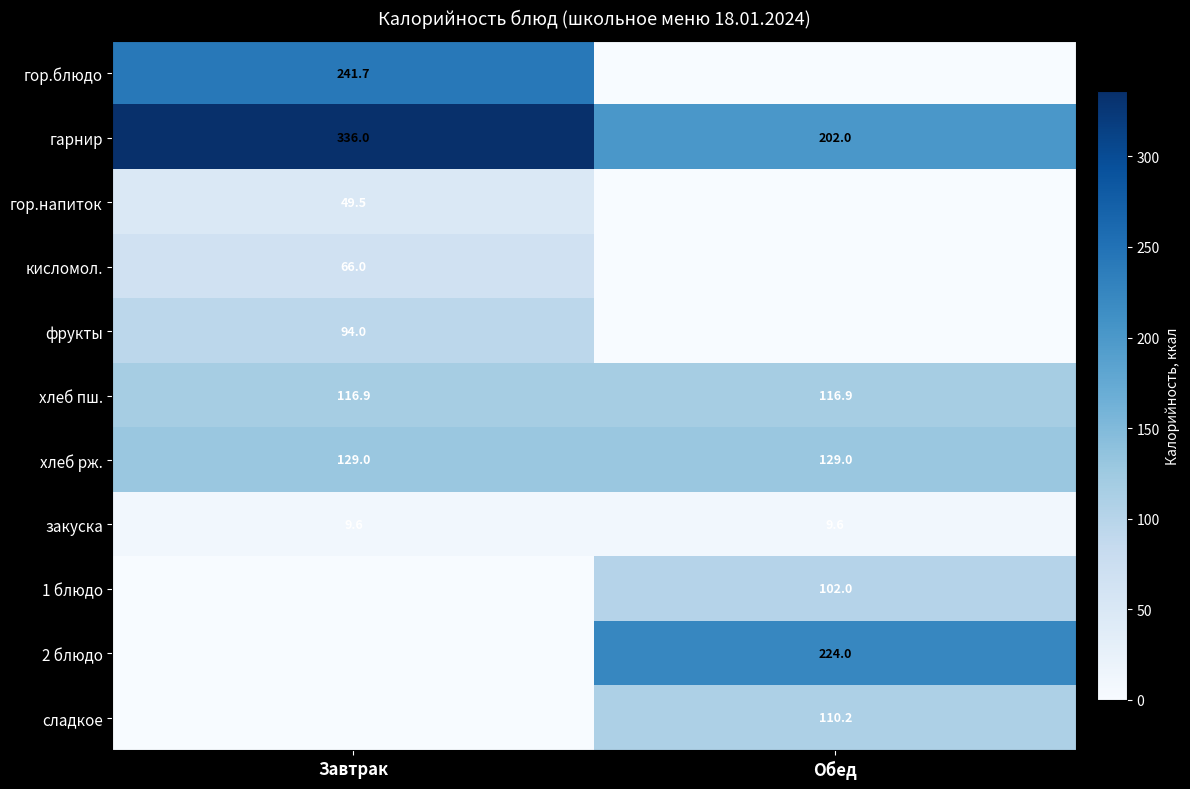

At which label does гарнир reach its peak?

Завтрак